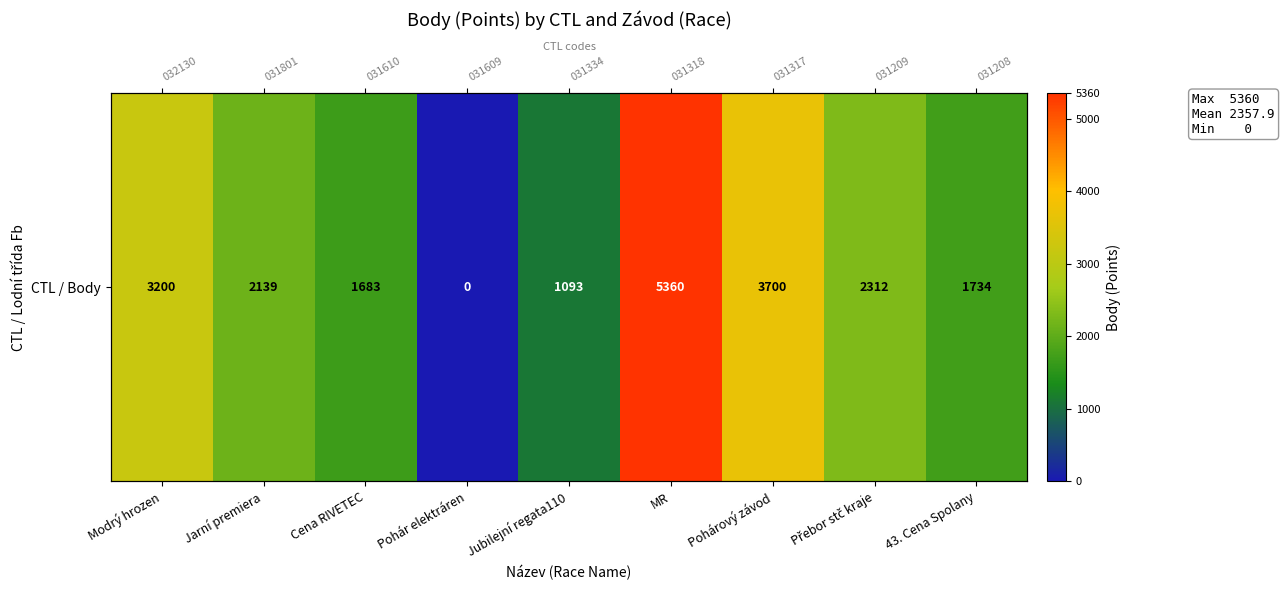

Rank the categories by value from lowest to highest.

Pohár elektráren, Jubilejní regata110, Cena RIVETEC, 43. Cena Spolany, Jarní premiera, Přebor stč kraje, Modrý hrozen, Pohárový závod, MR